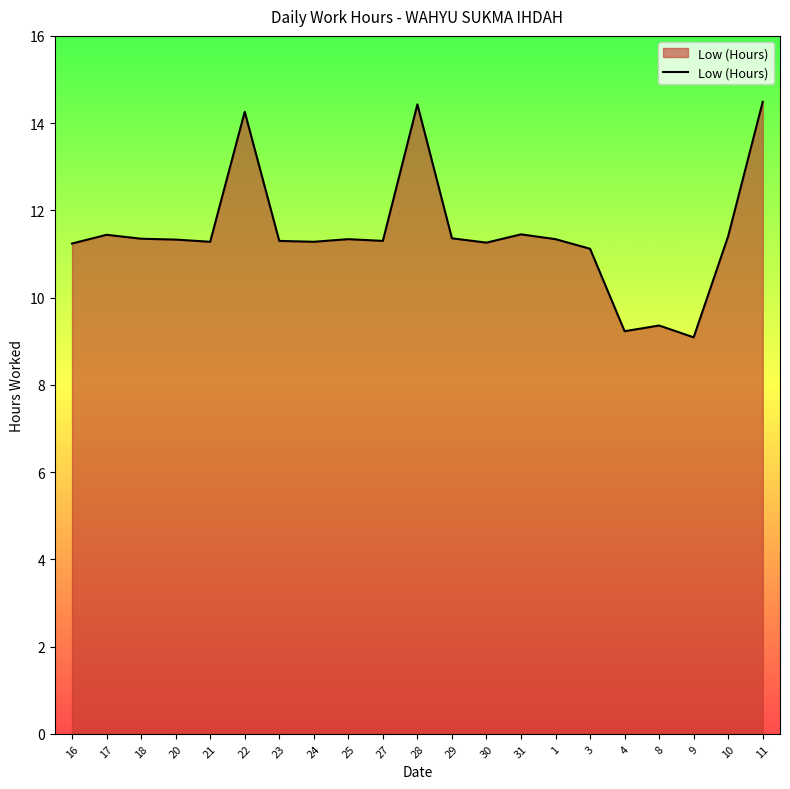

Approximately how many times larger is the value at 23 compared to 8?

1.2